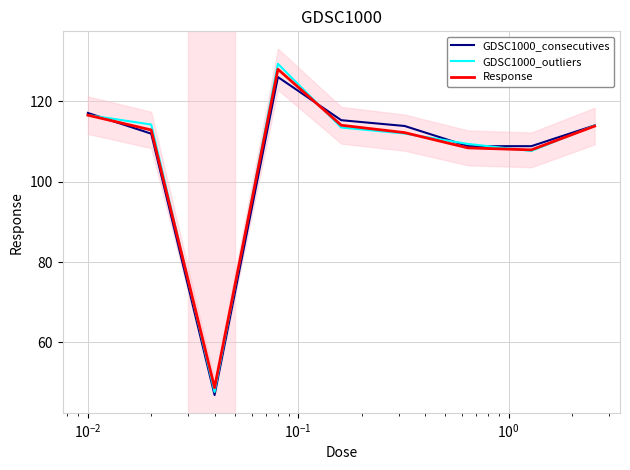

How many lines are shown in the chart?

3